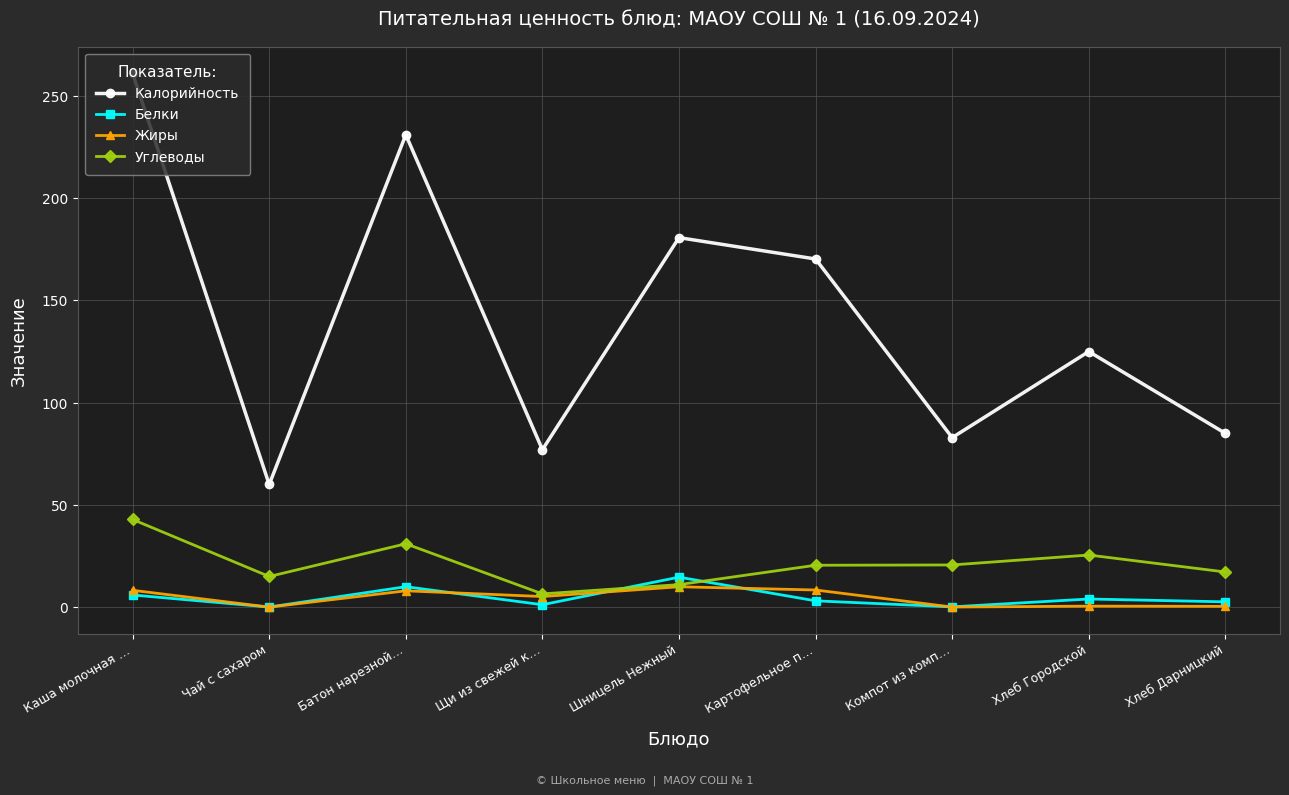

At which category does Жиры reach its first local valley?

Чай с сахаром